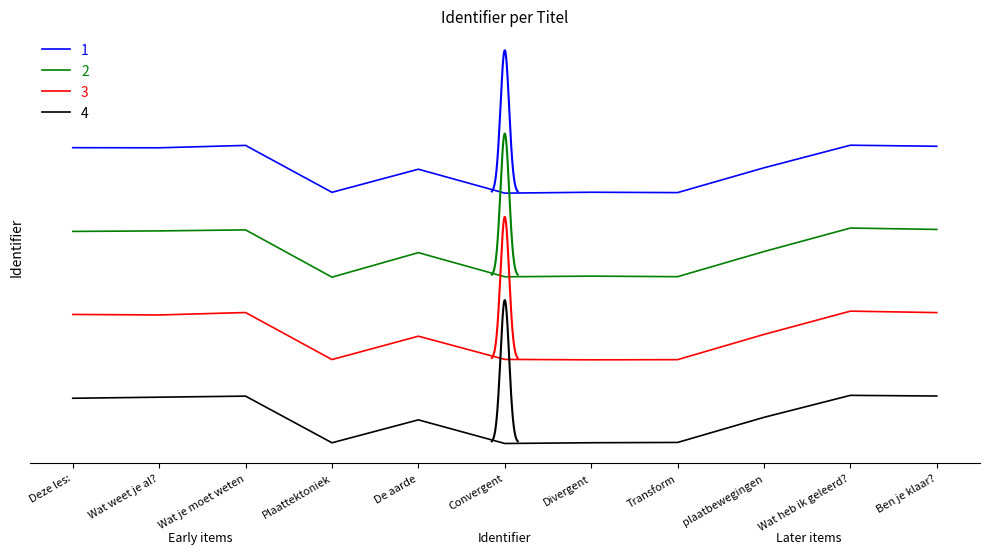

Which has a higher value, Wat weet je al? or Convergent?

Wat weet je al?